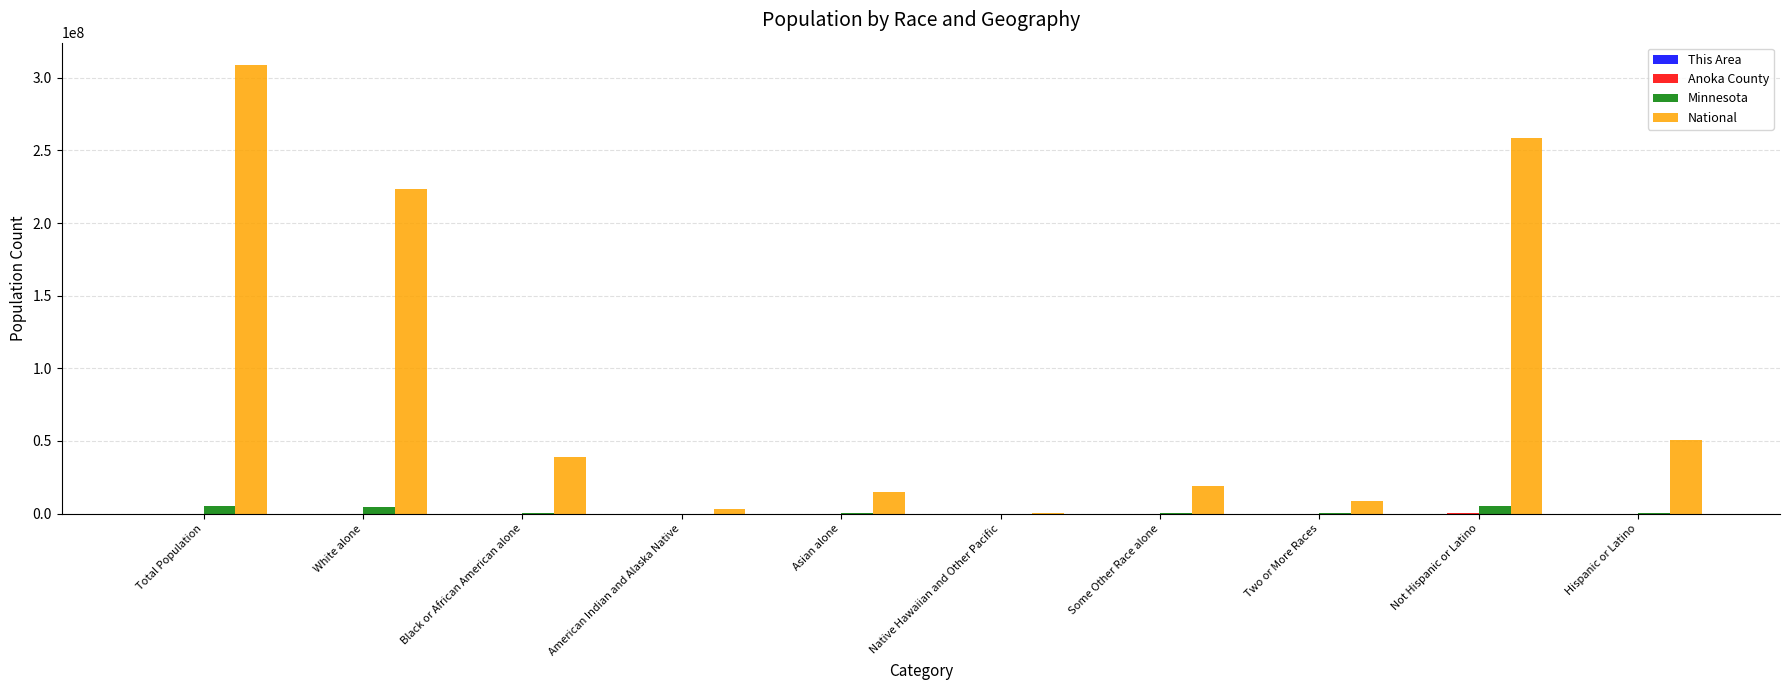

What is the greatest value displayed?

308745538